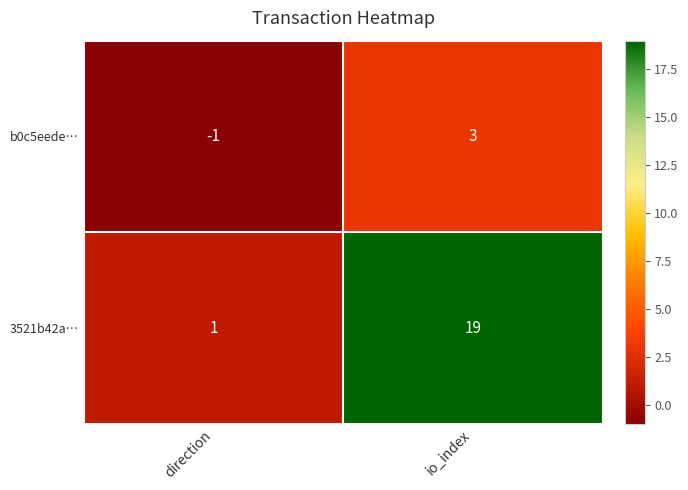

At which label is 3521b42a… closest to 10?

direction